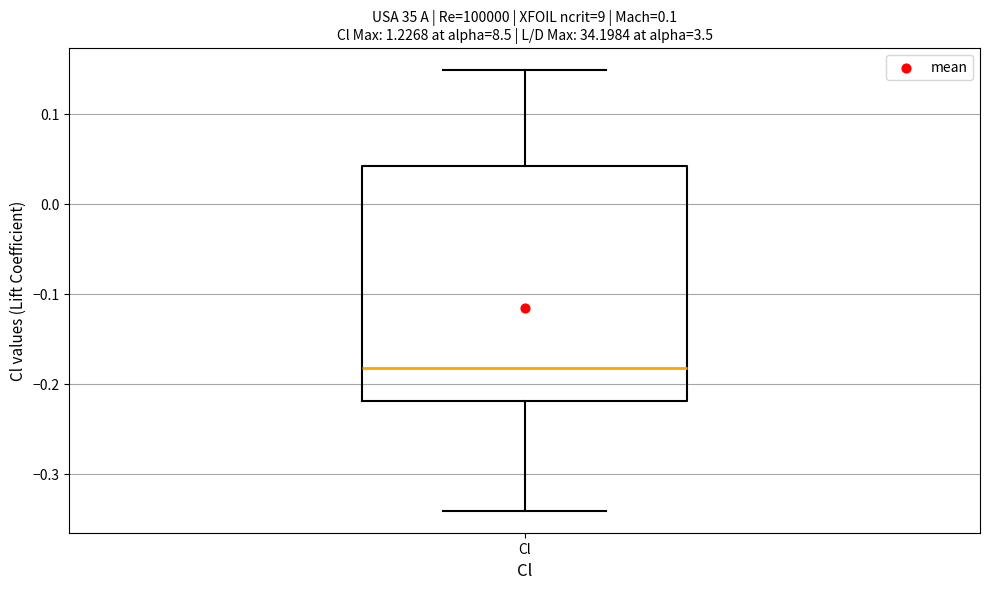

Transcribe this box plot: give where the median line is, the range the box spans, and where the two whiskers end, as read against the y-axis. The values are not printed on the chart, so give them approximately, as read against the axis.

median -0.18, box -0.22 to 0.04, whiskers -0.34 to 0.15